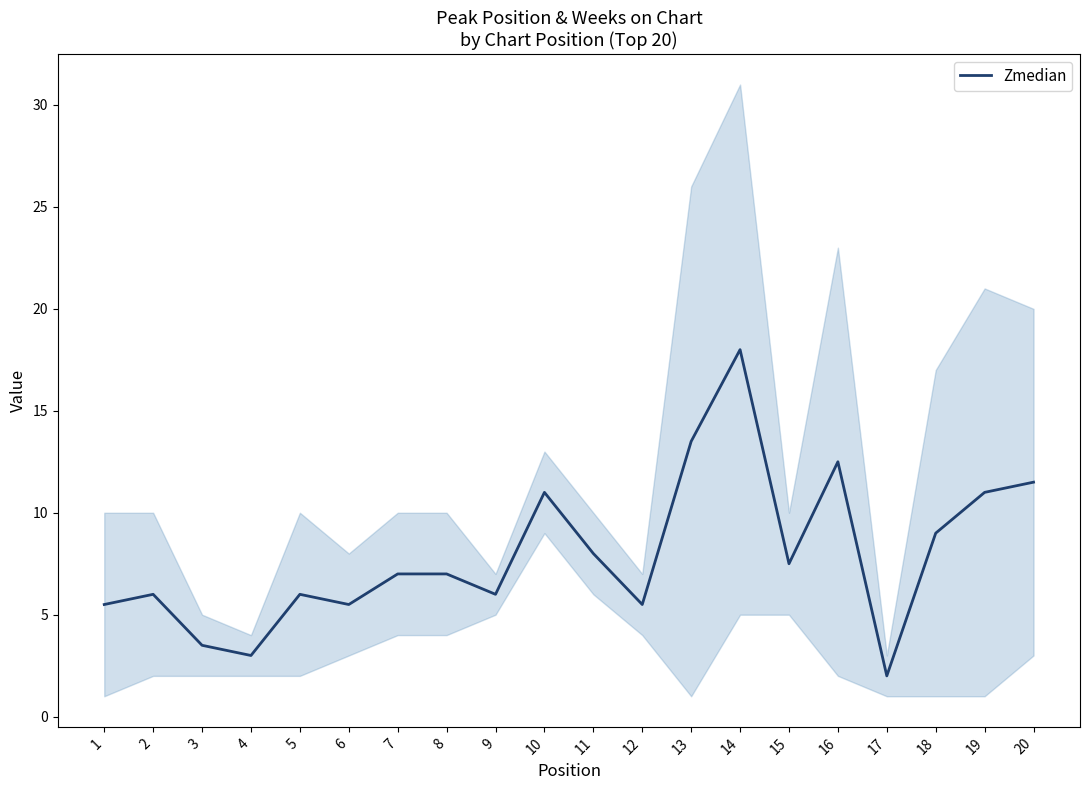

How many lines are shown in the chart?

1